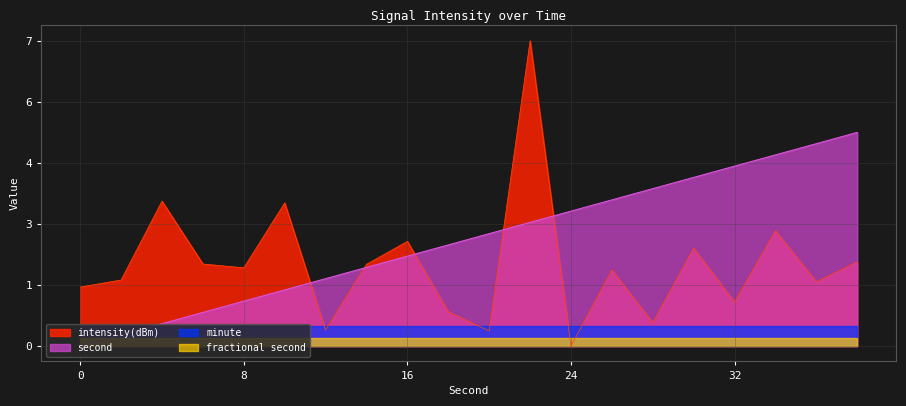

At 16, list the series in order from largest to smallest.

intensity(dBm), second, minute, fractional second